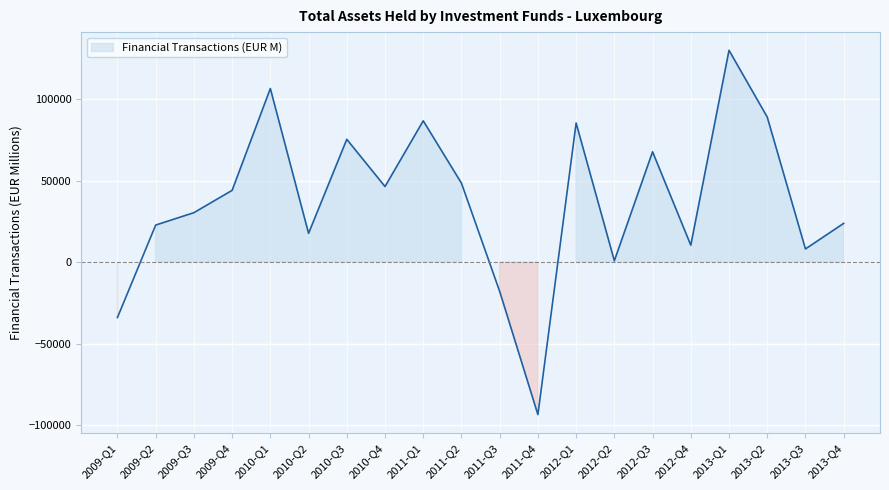

What is the sum of the values at 2012-Q1 and 2013-Q2?

174121